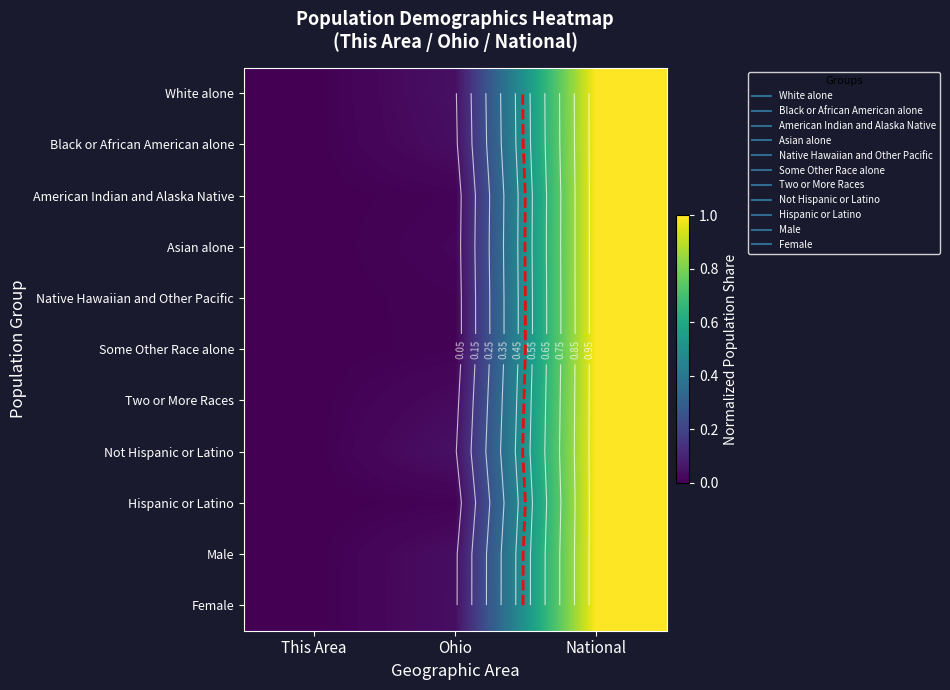

What is the maximum value for Two or More Races?

1.0